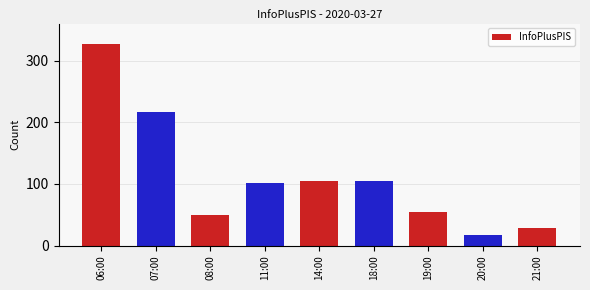

What is the sum of the values at 08:00 and 11:00?

151